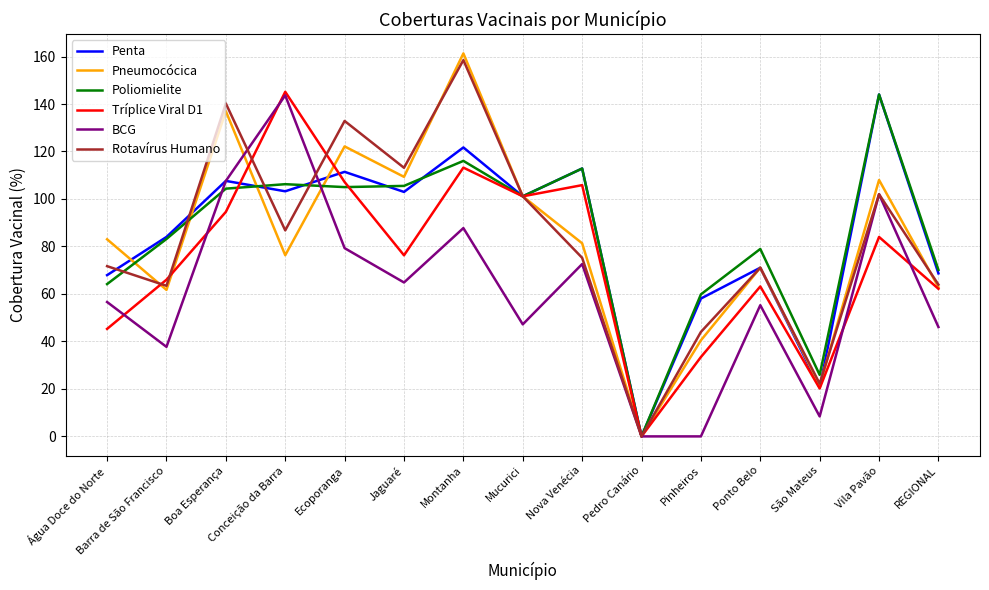

Where is the first local maximum for Tríplice Viral D1?

Conceição da Barra